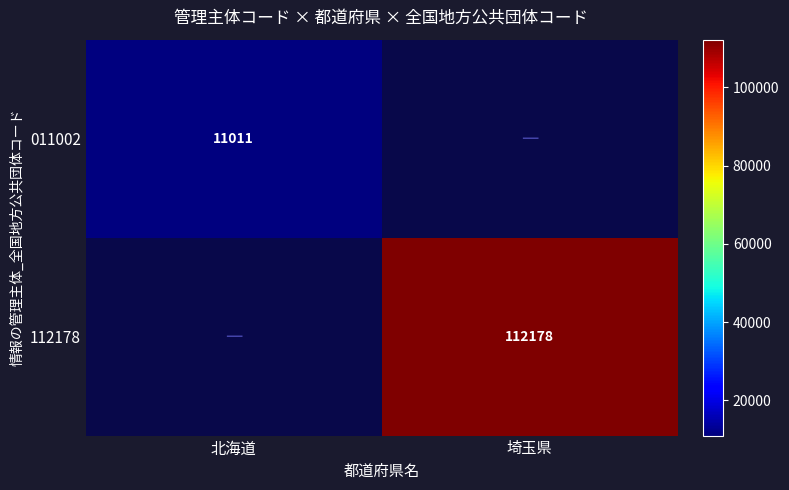

The value of 011002 at 北海道 is 11011. True or false?

True